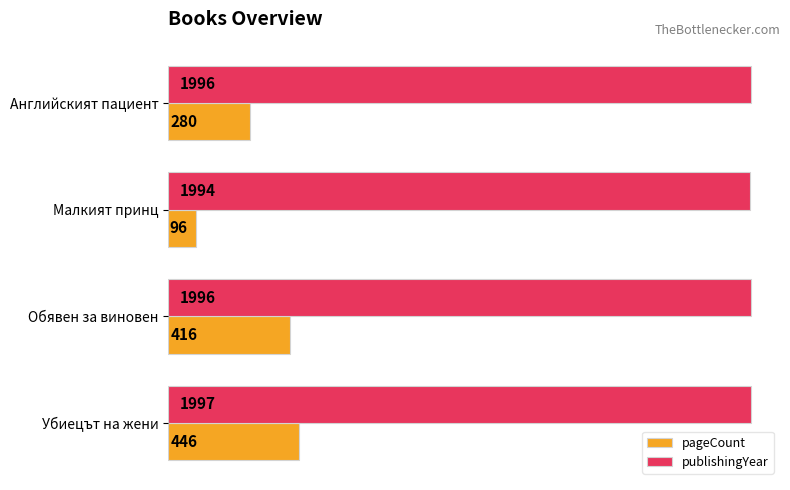

Rank the series by their maximum value, from lowest to highest.

pageCount, publishingYear